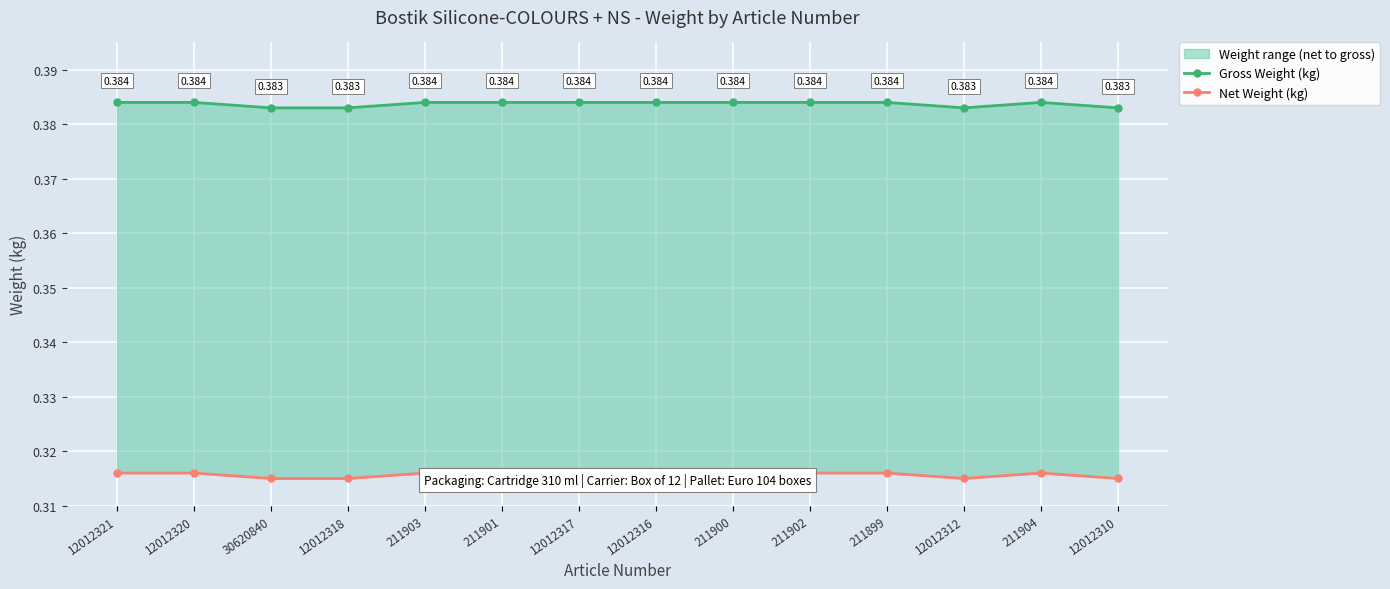

Reading right to left, transcribe all the data shown in this chart.

Gross Weight (kg): 0.4	0.4	0.4	0.4	0.4	0.4	0.4	0.4	0.4	0.4	0.4	0.4	0.4	0.4
Net Weight (kg): 0.3	0.3	0.3	0.3	0.3	0.3	0.3	0.3	0.3	0.3	0.3	0.3	0.3	0.3